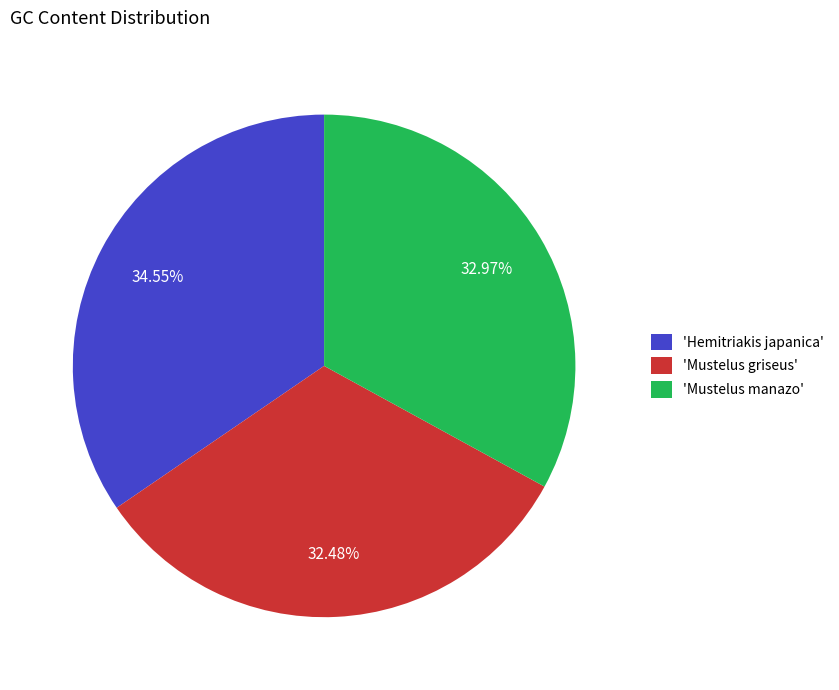

Combined, do 'Mustelus griseus' and 'Hemitriakis japanica' account for over 50%?

Yes